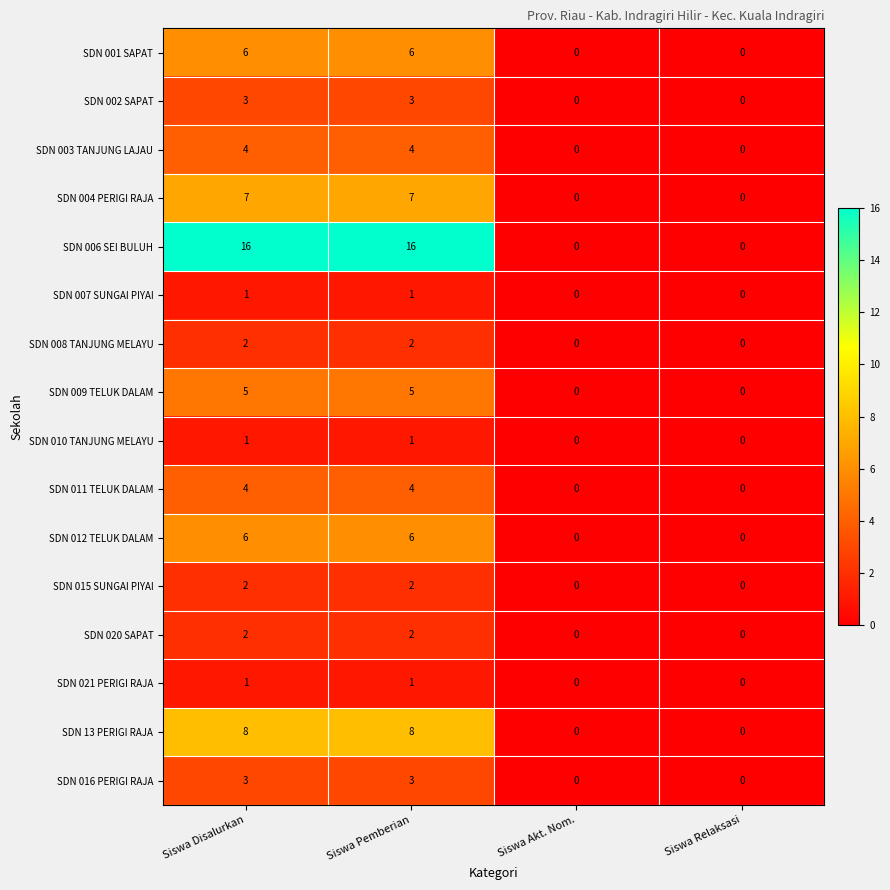

What is the total value across all series at Siswa Pemberian?

71